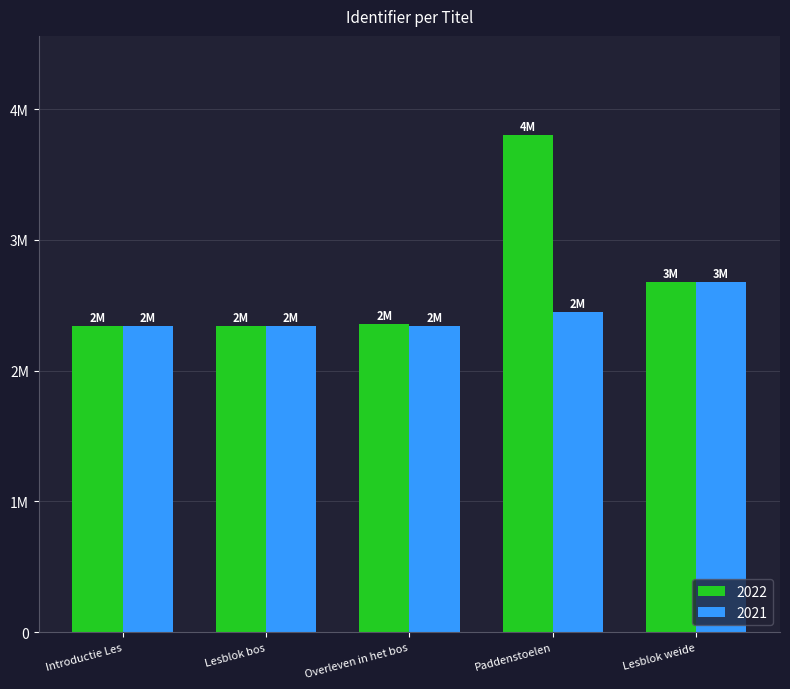

Which series has the largest range (max minus min)?

2022